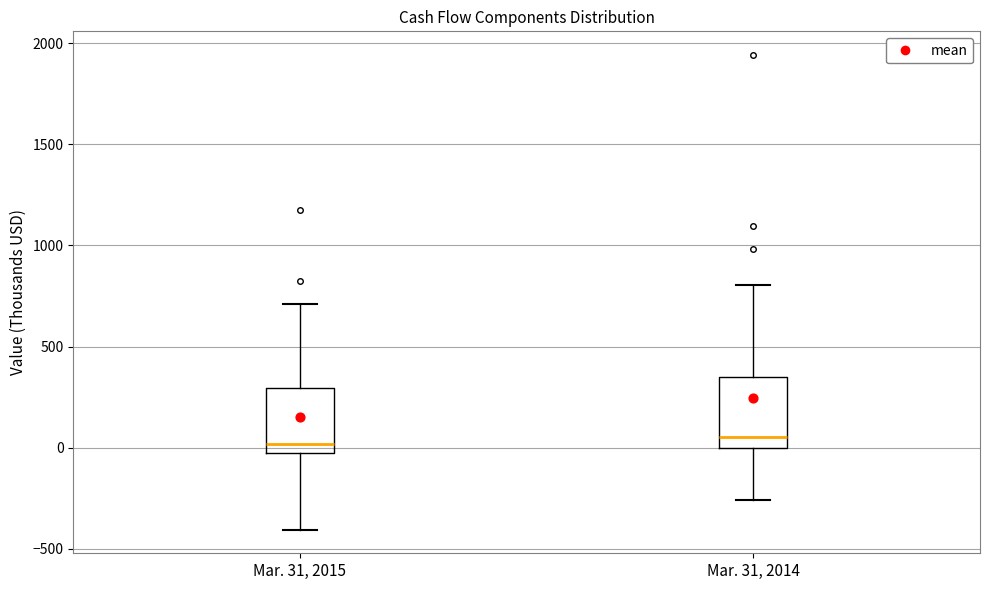

Reading left to right, transcribe this box plot: for each box, give where its median line is, the range the box spans, and where its two whiskers end, as read against the y-axis. The values are not printed on the chart, so give them approximately, as read against the axis.

Mar. 31, 2015: median 0 (just above the box's lower edge), box 0 to 300, whiskers -400 to 700
Mar. 31, 2014: median 50, box 0 to 350, whiskers -250 to 800